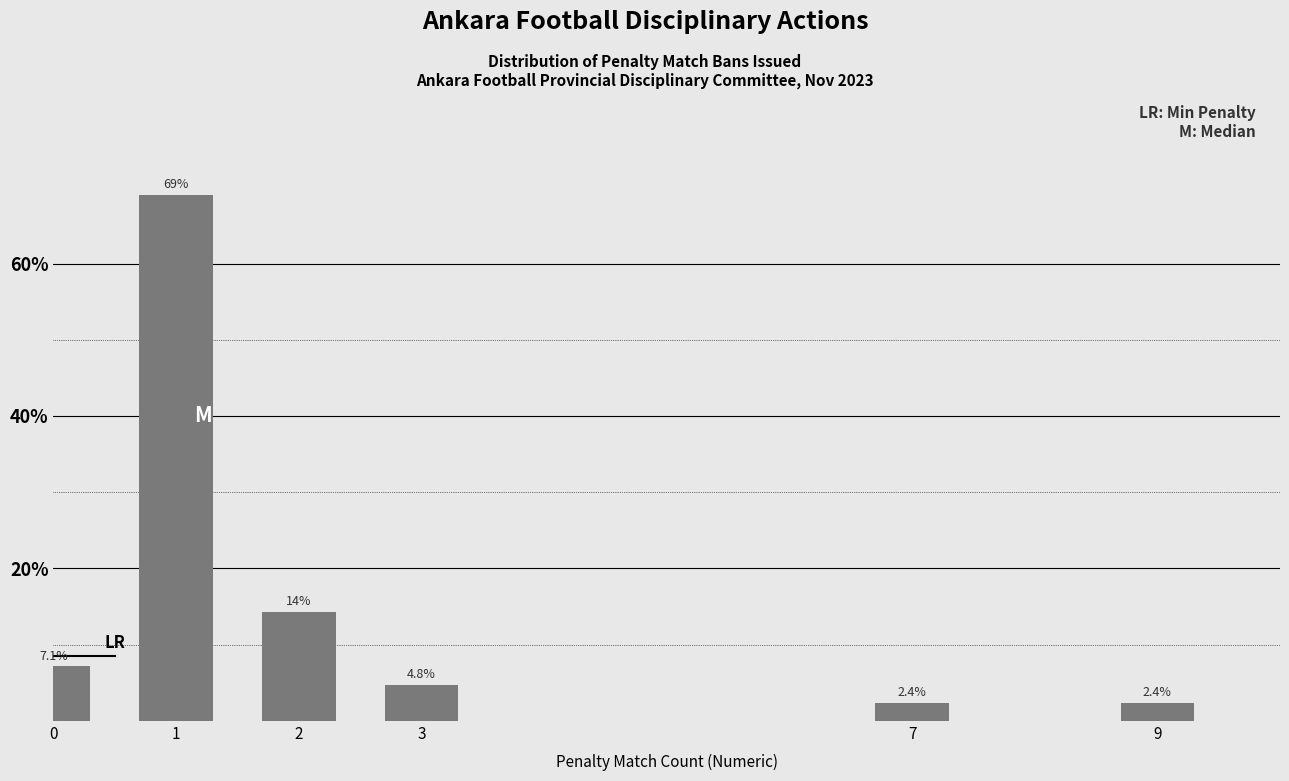

Reading left to right, extract all data points from this chart.

0=7.1	1=69.0	2=14.3	3=4.8	7=2.4	9=2.4